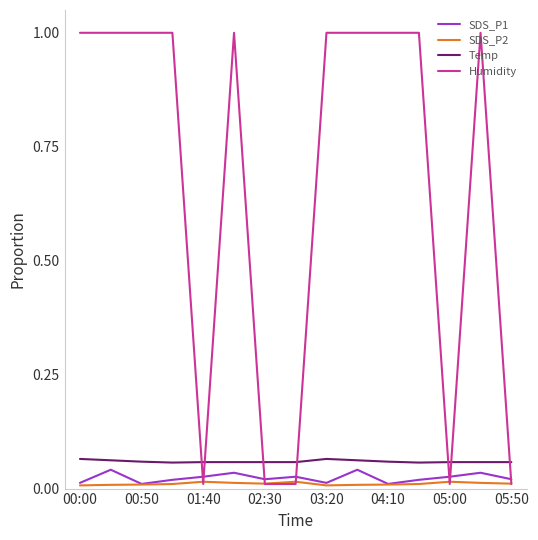

True or false: SDS_P1 has more than 0 points higher than both neighbors.

True